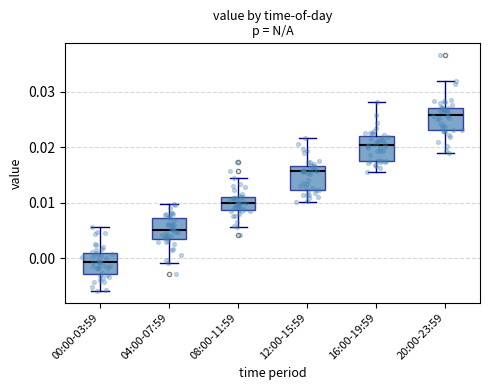

Reading left to right, transcribe this box plot: for each box, give where its median line is, the range the box spans, and where its two whiskers end, as read against the y-axis. The values are not printed on the chart, so give them approximately, as read against the axis.

00:00-03:59: median -0.001, box -0.003 to 0.001, whiskers -0.006 to 0.006
04:00-07:59: median 0.005, box 0.003 to 0.007, whiskers -0.001 to 0.010
08:00-11:59: median 0.010, box 0.009 to 0.011, whiskers 0.006 to 0.014
12:00-15:59: median 0.016, box 0.012 to 0.017, whiskers 0.010 to 0.022
16:00-19:59: median 0.020, box 0.018 to 0.022, whiskers 0.015 to 0.028
20:00-23:59: median 0.026, box 0.023 to 0.027, whiskers 0.019 to 0.032